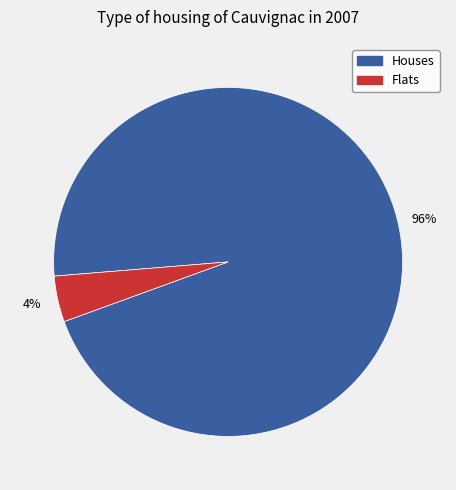

How many segments does this pie chart have?

2